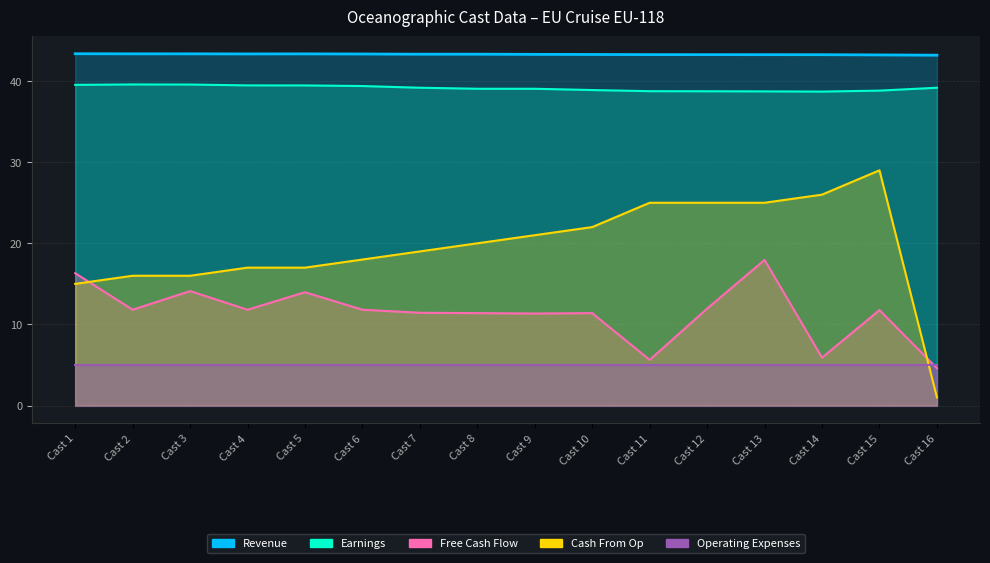

Is it true that Cash From Op equals 29.3 at Cast 8?

False